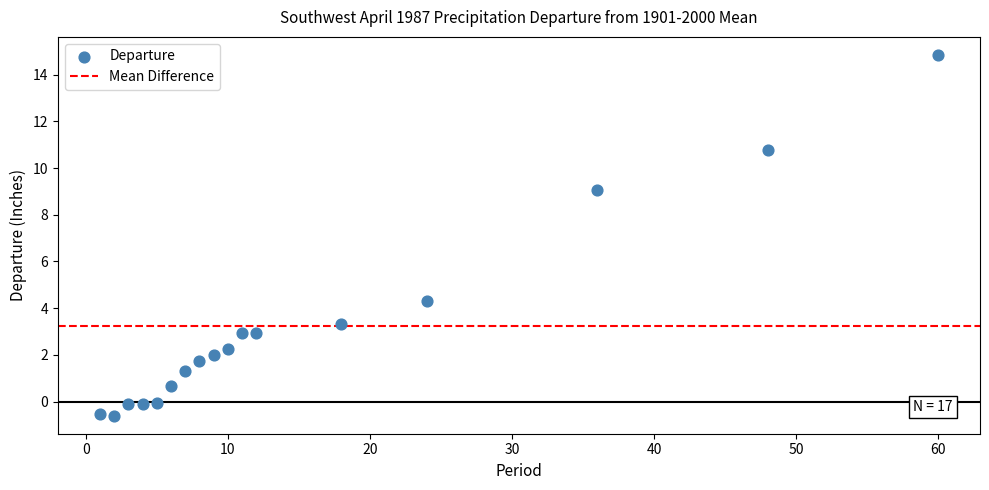

What Y value in the scatter plot is closest to 7?

9.1